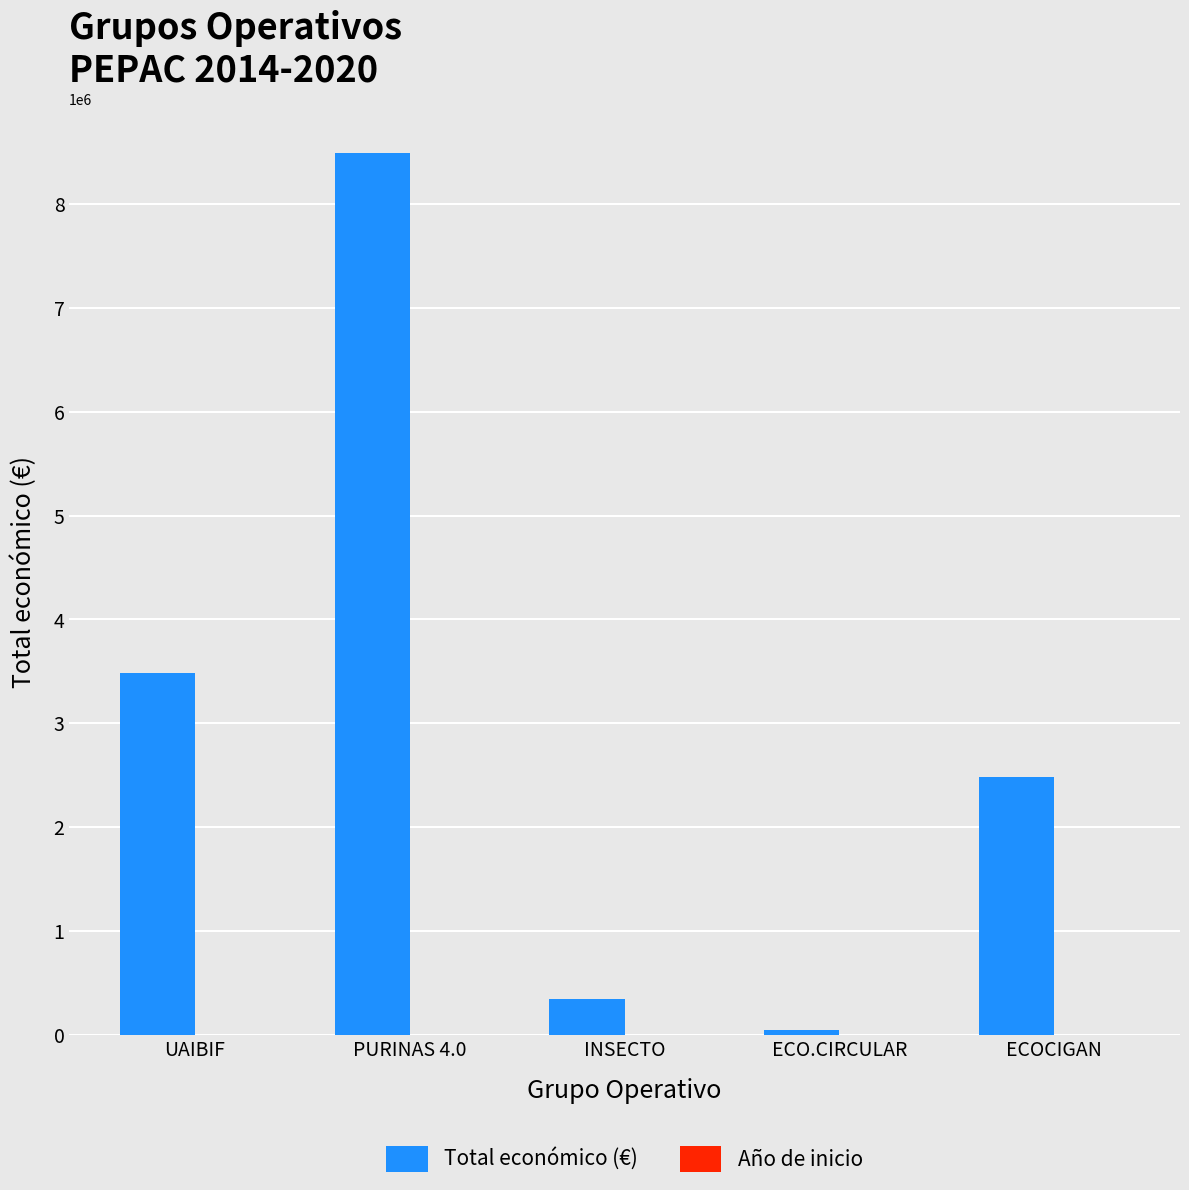

What is the difference between the Total económico (€) values at ECOCIGAN and INSECTO?

2139471